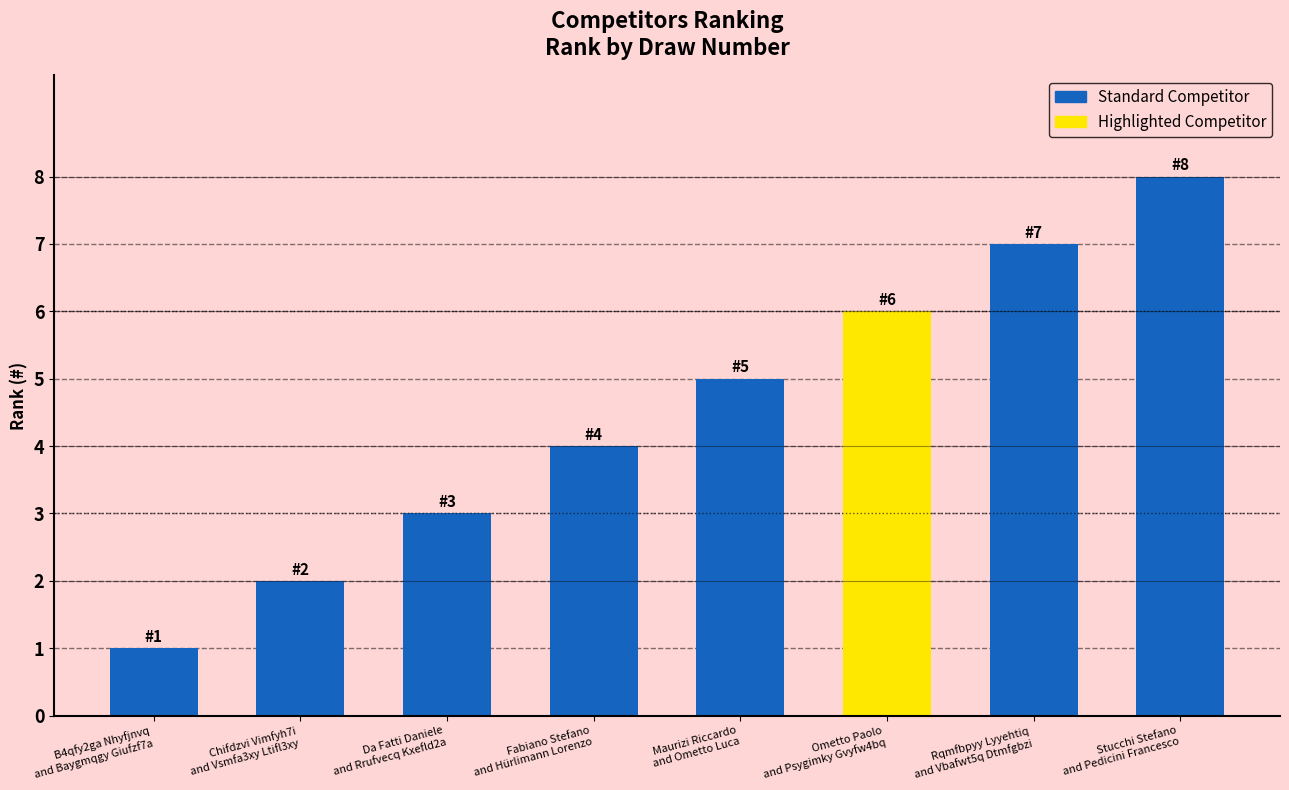

What is the maximum value shown in the chart?

8